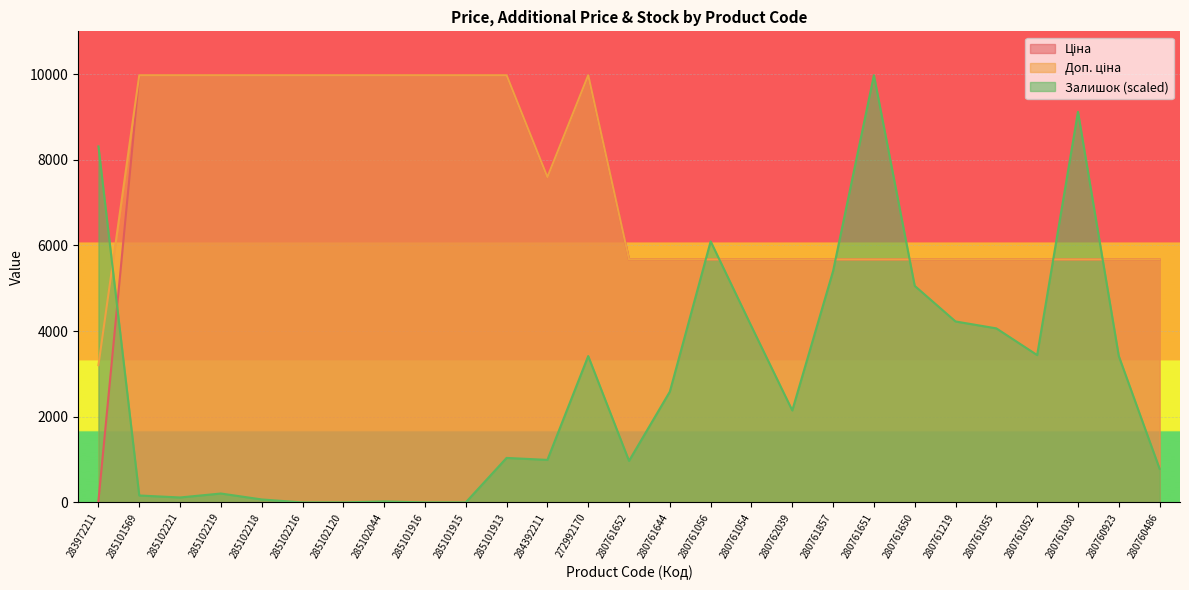

True or false: Ціна and Доп. ціна intersect in this chart.

False